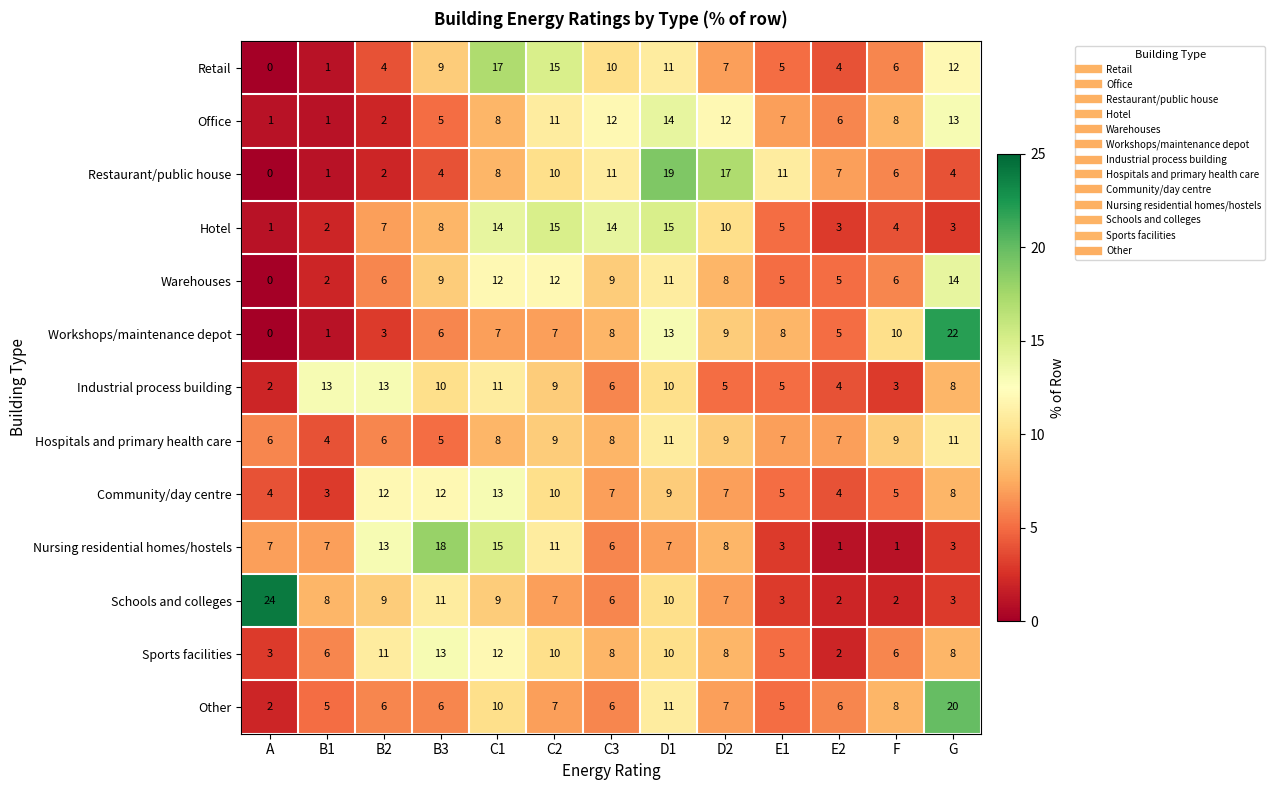

At which category is the sum across all series the highest?

D1